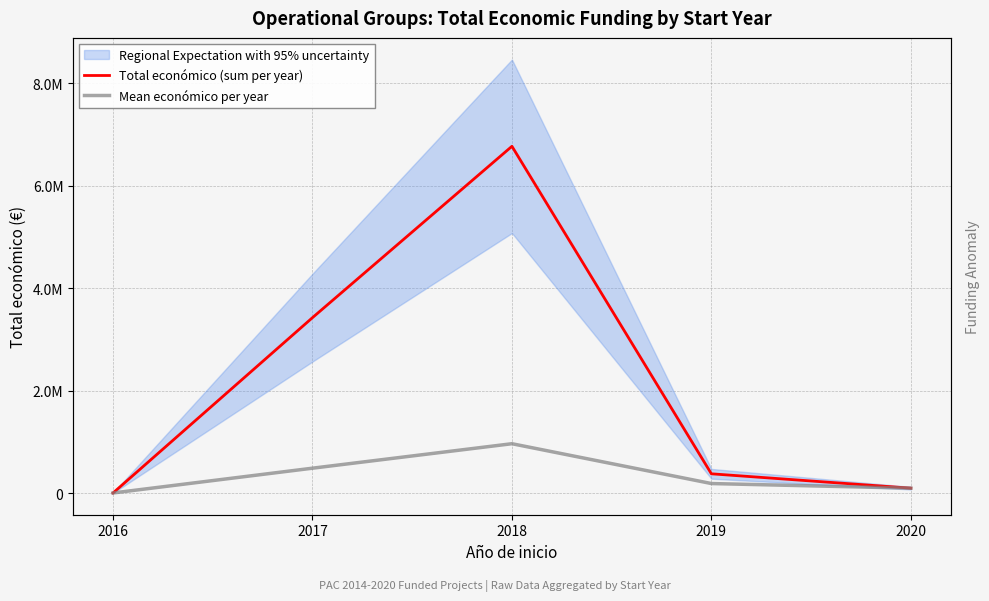

Reading right to left, what are all the values shown in this chart?

Total económico (sum per year): 99743.0	379920.0	6768894.0	3426495.0	6000.0
Mean económico per year: 99743.0	189960.0	966984.9	489499.3	6000.0